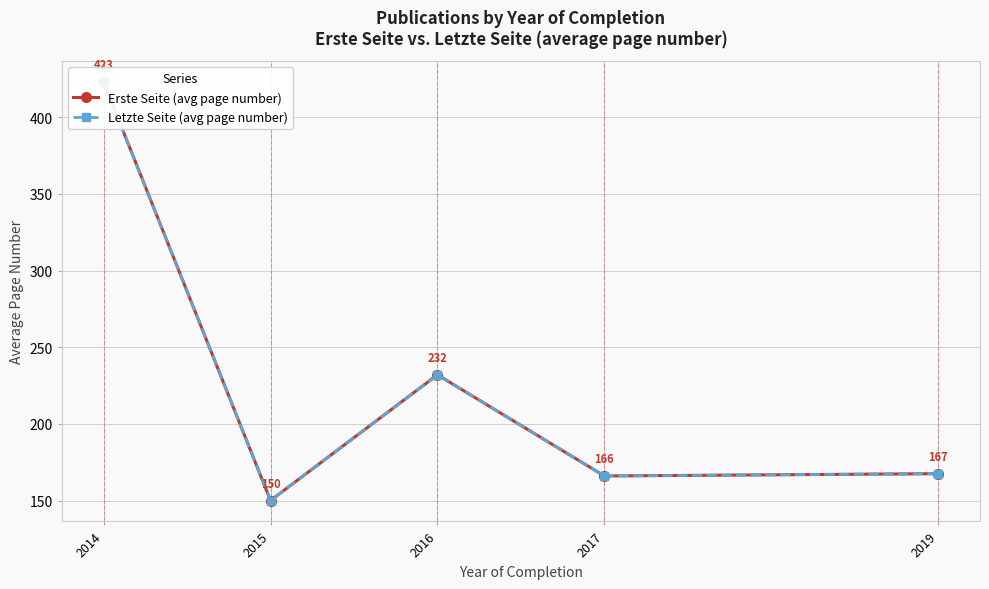

What is the approximate value of Erste Seite (avg page number) at 2014?

423.0